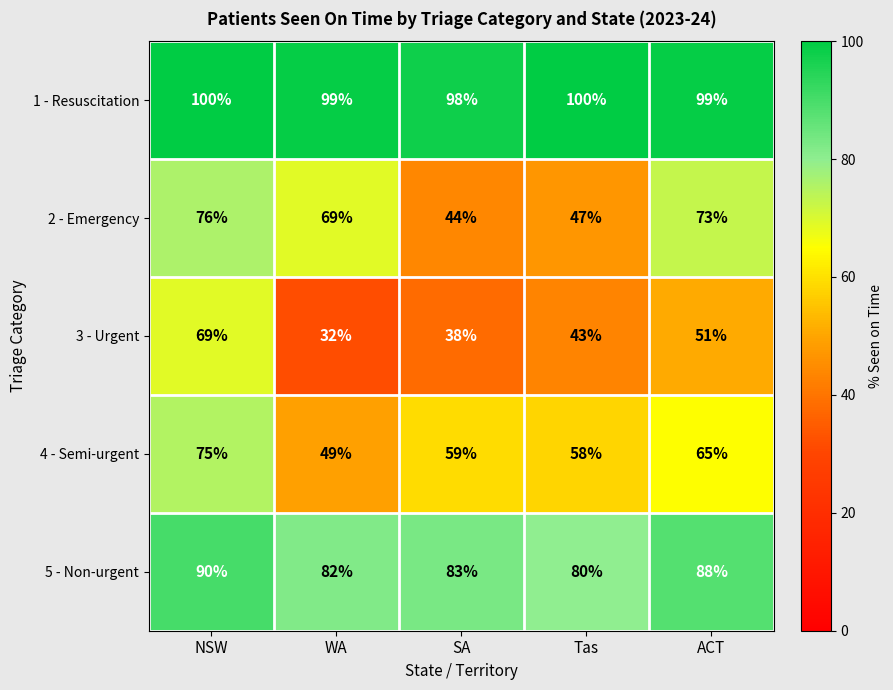

Reading left to right, transcribe all the data shown in this chart.

1 - Resuscitation: 100	99	98	100	99
2 - Emergency: 76	69	44	47	73
3 - Urgent: 69	32	38	43	51
4 - Semi-urgent: 75	49	59	58	65
5 - Non-urgent: 90	82	83	80	88